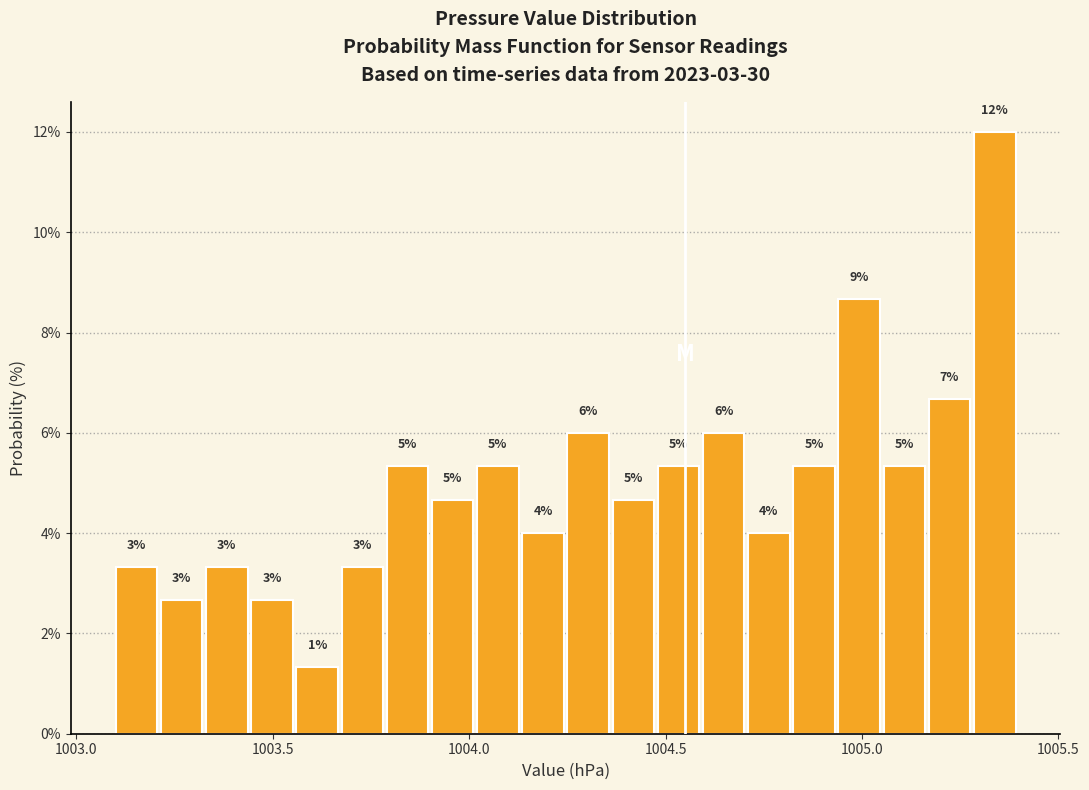

Read against the x-axis, roughly where is the centre of the tallest bar?

1005.35